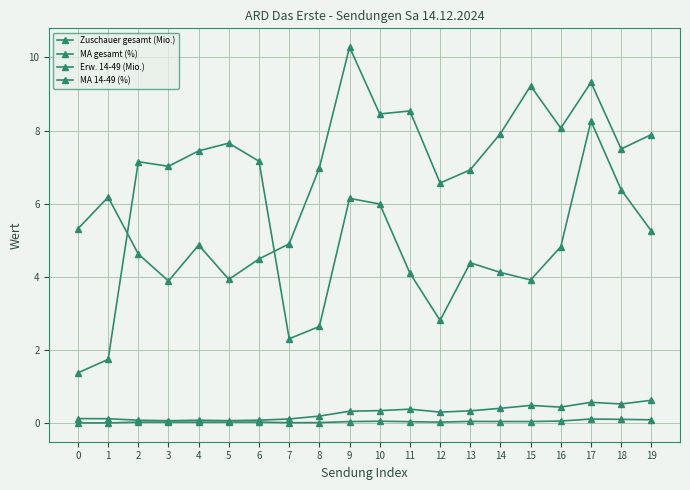

True or false: MA gesamt (%) and Zuschauer gesamt (Mio.) intersect in this chart.

False